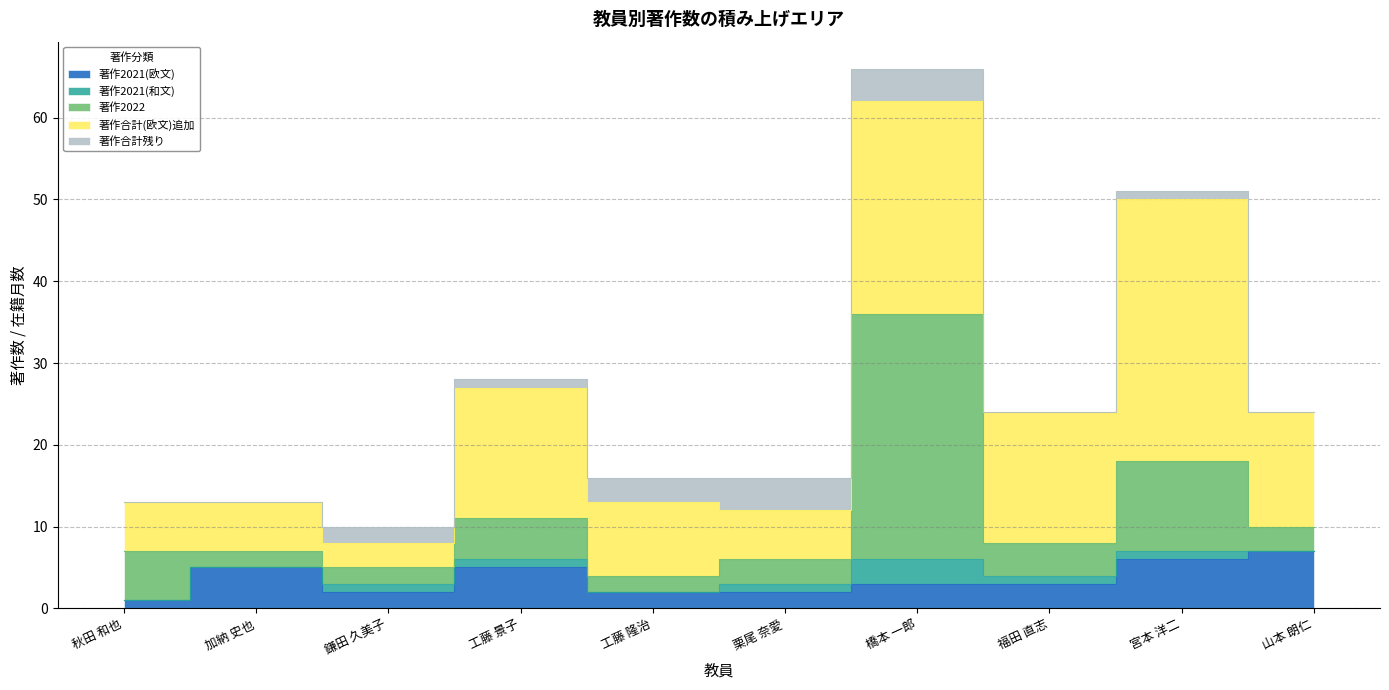

Reading left to right, transcribe all the data shown in this chart.

著作合計: 秋田 和也=13	加納 史也=13	鎌田 久美子=10	工藤 景子=28	工藤 隆治=16	栗尾 奈愛=16	橋本 一郎=66	福田 直志=24	宮本 洋二=51	山本 朗仁=24
著作2021: 秋田 和也=1	加納 史也=5	鎌田 久美子=3	工藤 景子=6	工藤 隆治=2	栗尾 奈愛=3	橋本 一郎=6	福田 直志=4	宮本 洋二=7	山本 朗仁=7
著作2021(欧文): 秋田 和也=1	加納 史也=5	鎌田 久美子=2	工藤 景子=5	工藤 隆治=2	栗尾 奈愛=2	橋本 一郎=3	福田 直志=3	宮本 洋二=6	山本 朗仁=7